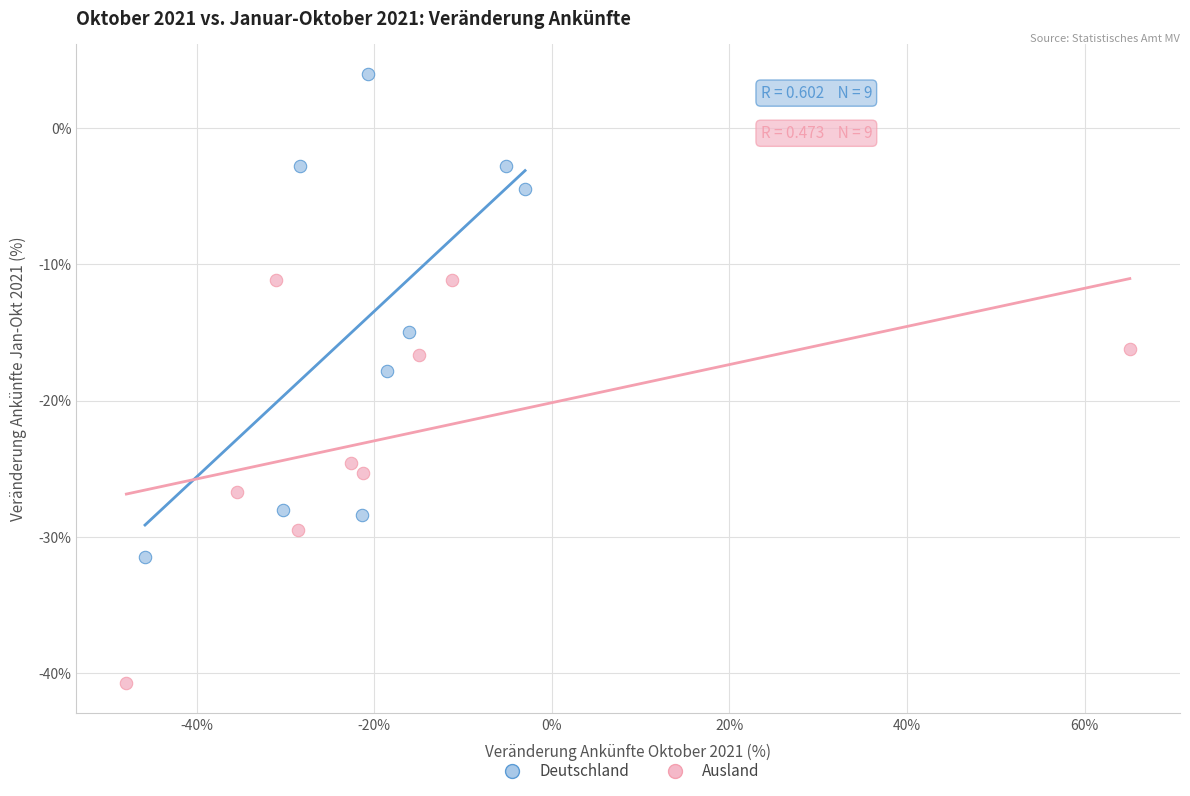

What are all the series names shown in the legend?

Deutschland, Ausland